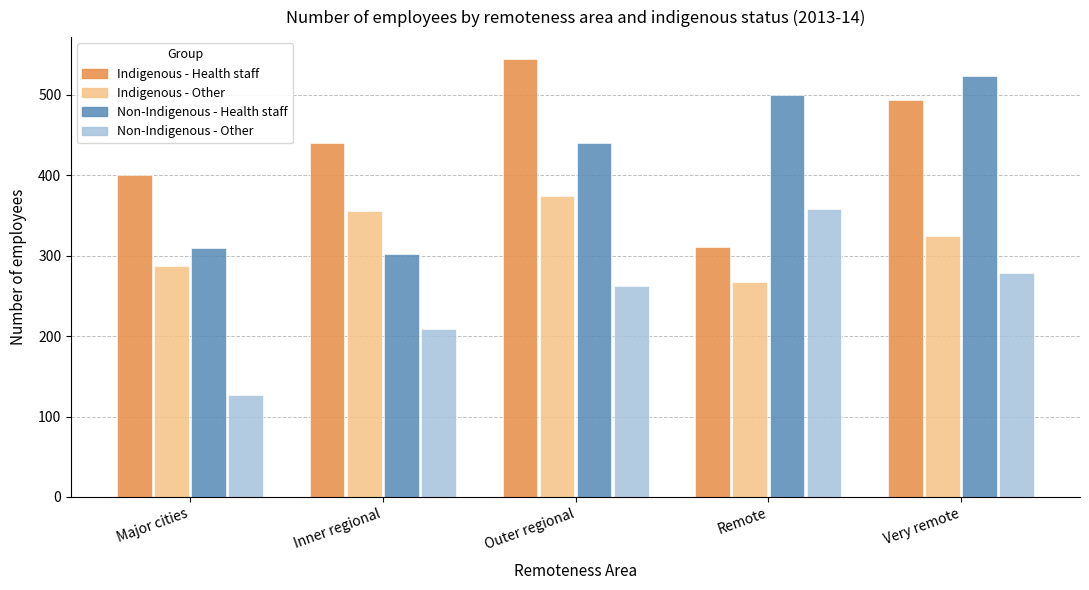

How many groups of bars are there?

5